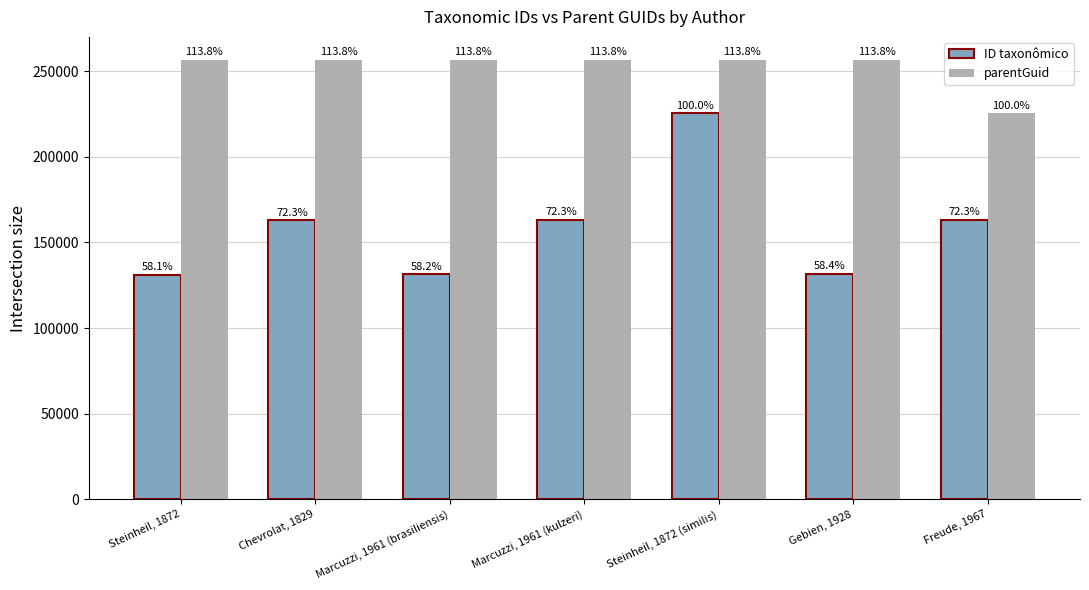

Is the value of ID taxonômico at Steinheil, 1872 (similis) greater than the value of parentGuid at Freude, 1967?

No